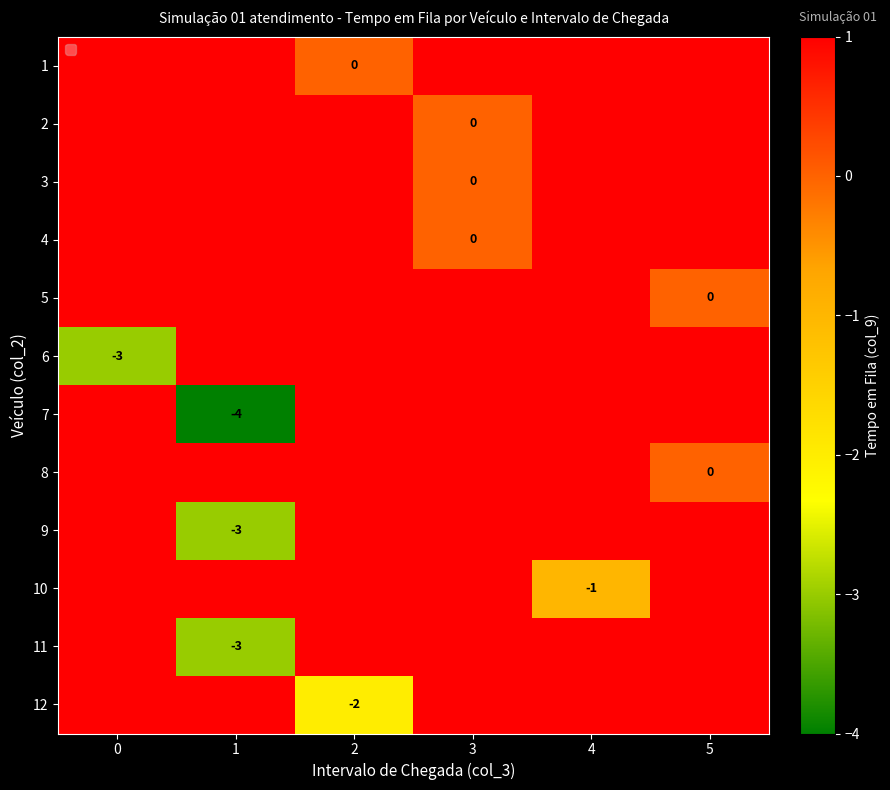

True or false: 10 has a value of -1 at 4.

True